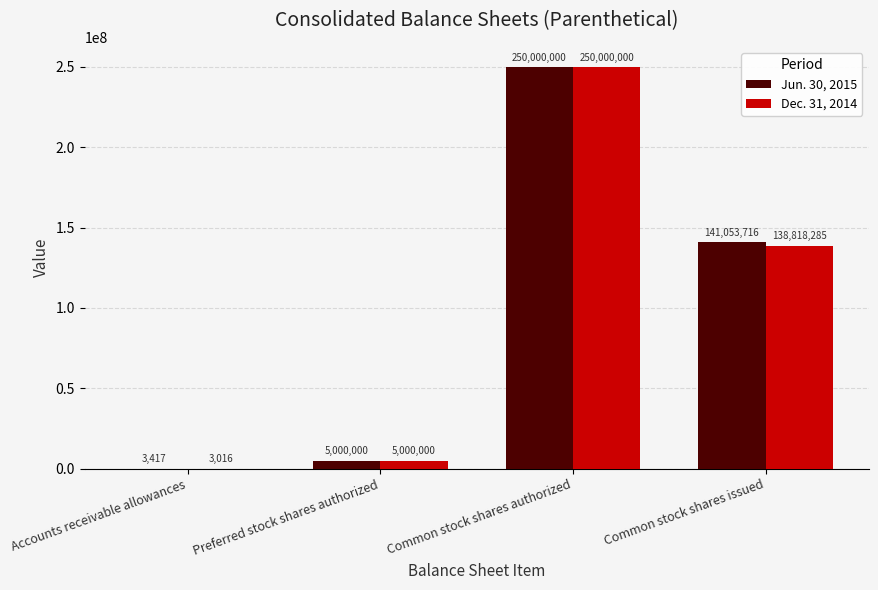

At which category is the sum across all series the highest?

Common stock shares authorized